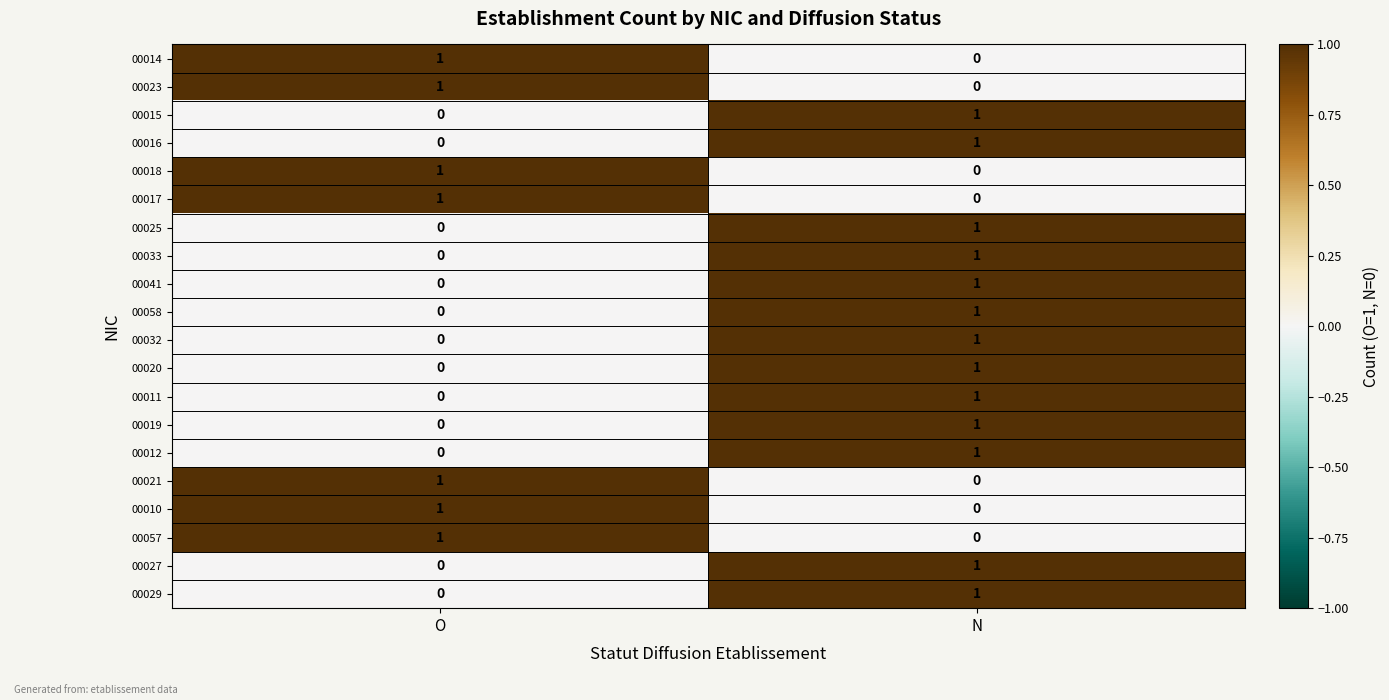

At how many categories does at least one series exceed 0?

2